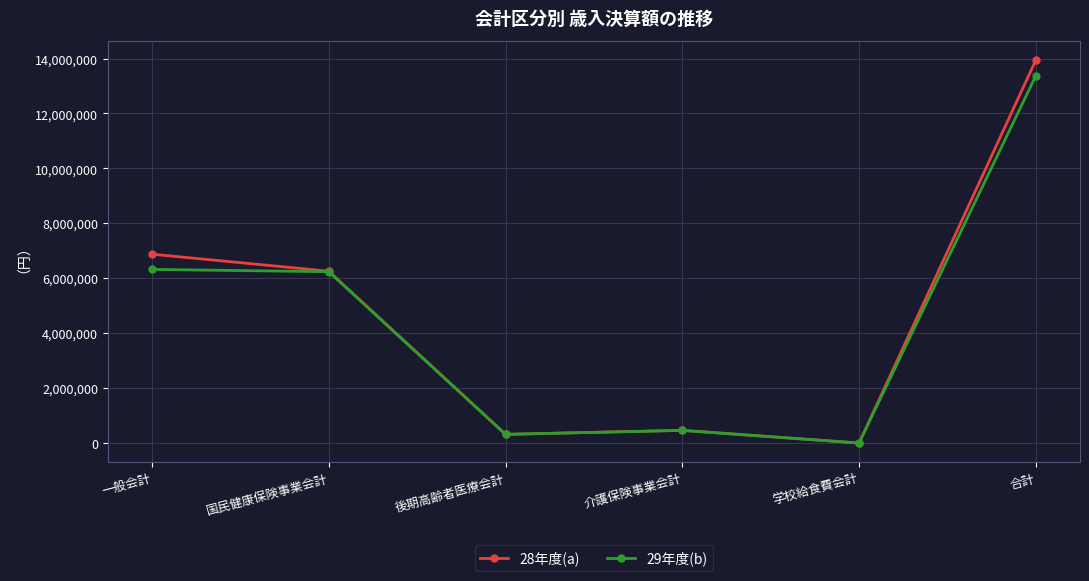

Reading left to right, what are all the values shown in this chart?

28年度(a): 一般会計=6880380	国民健康保険事業会計=6261945	後期高齢者医療会計=322985	介護保険事業会計=472838	学校給食費会計=4482	合計=13942630
29年度(b): 一般会計=6325614	国民健康保険事業会計=6242534	後期高齢者医療会計=325475	介護保険事業会計=466758	学校給食費会計=9962	合計=13370342